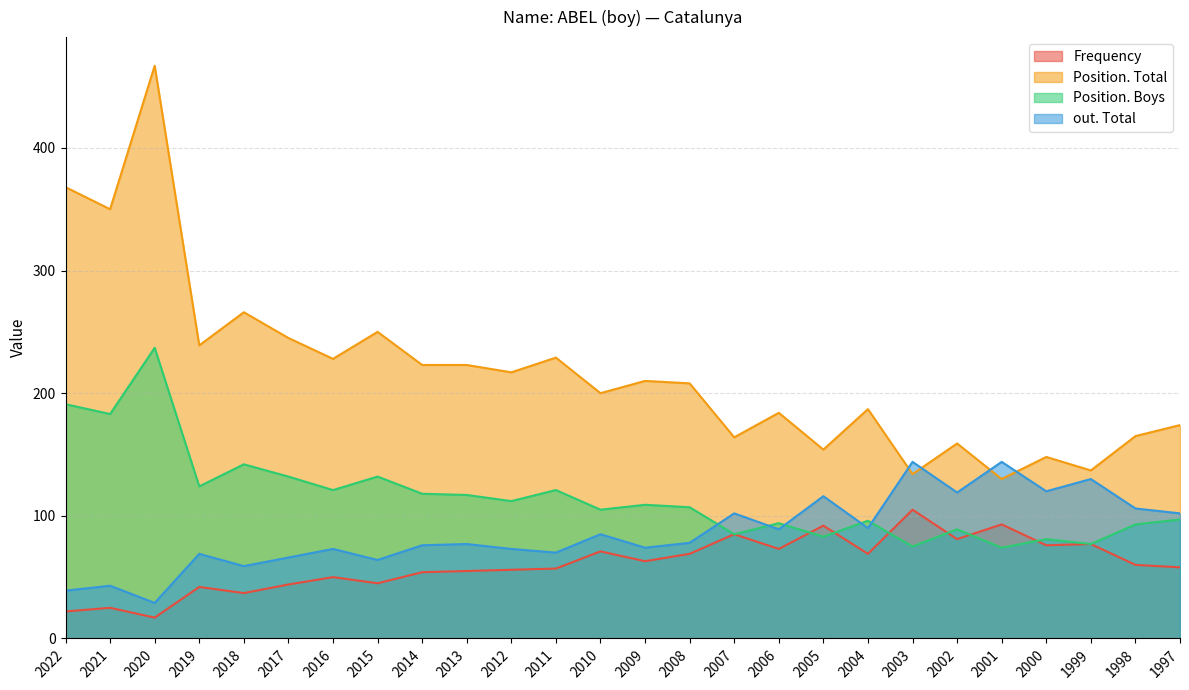

Count the number of categories in the chart.

26